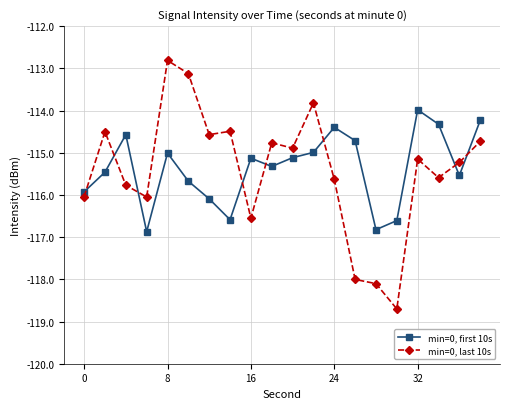

What is the maximum value shown in the chart?

-112.8